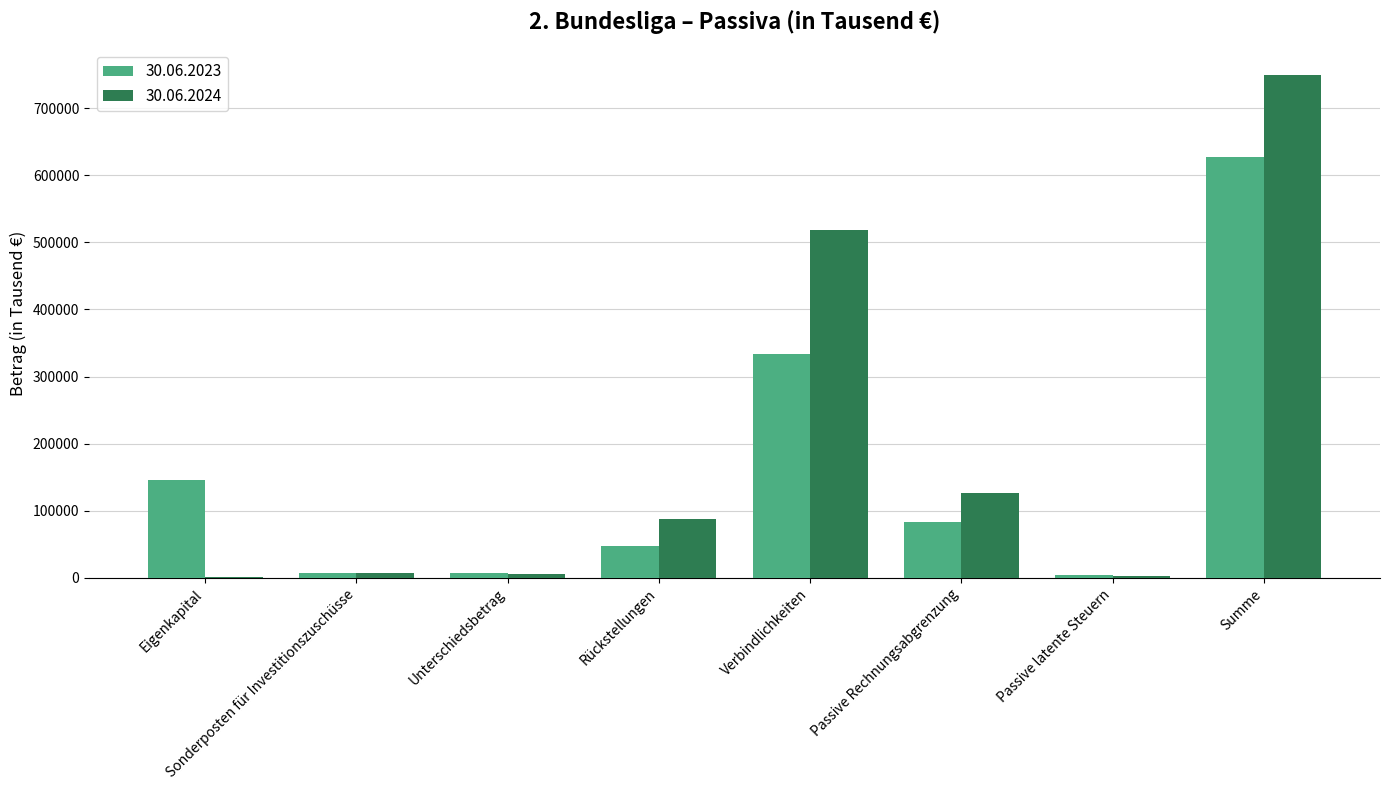

Where does the 30.06.2023 series first go above 83720?

Eigenkapital